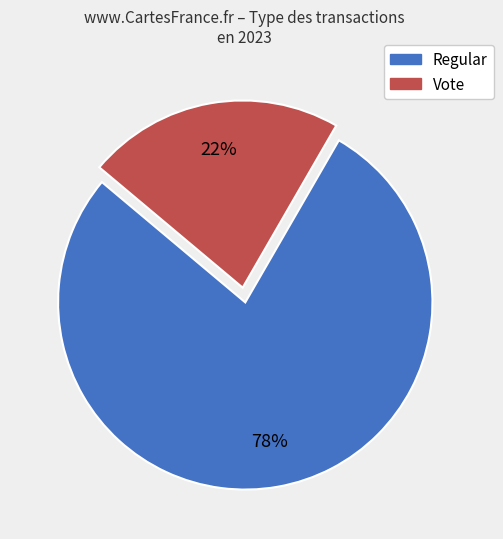

Which slice is the largest?

Regular